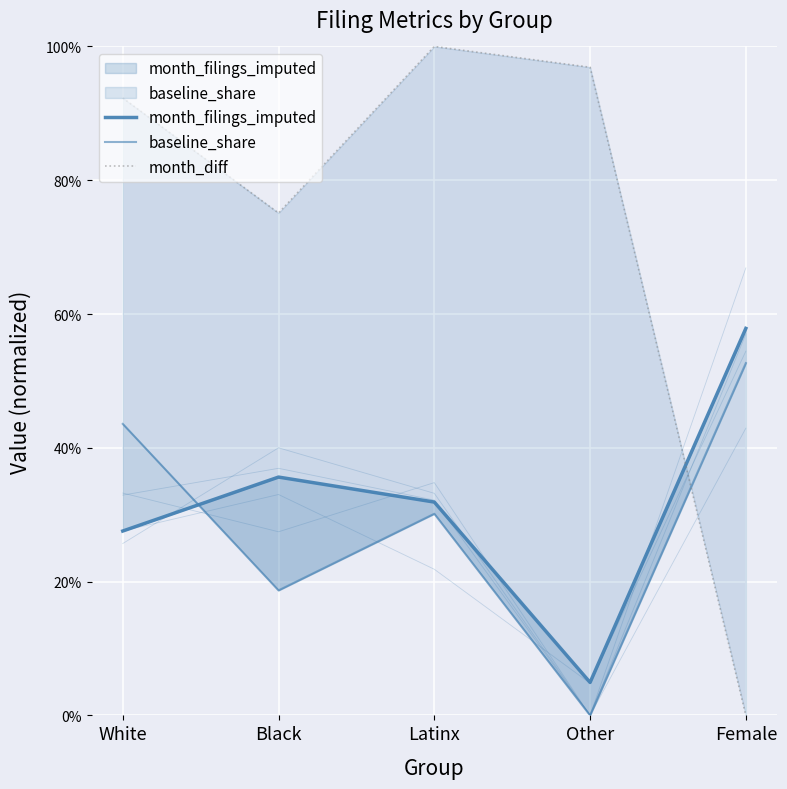

The month_diff series shows 1.6 at White. True or false?

False